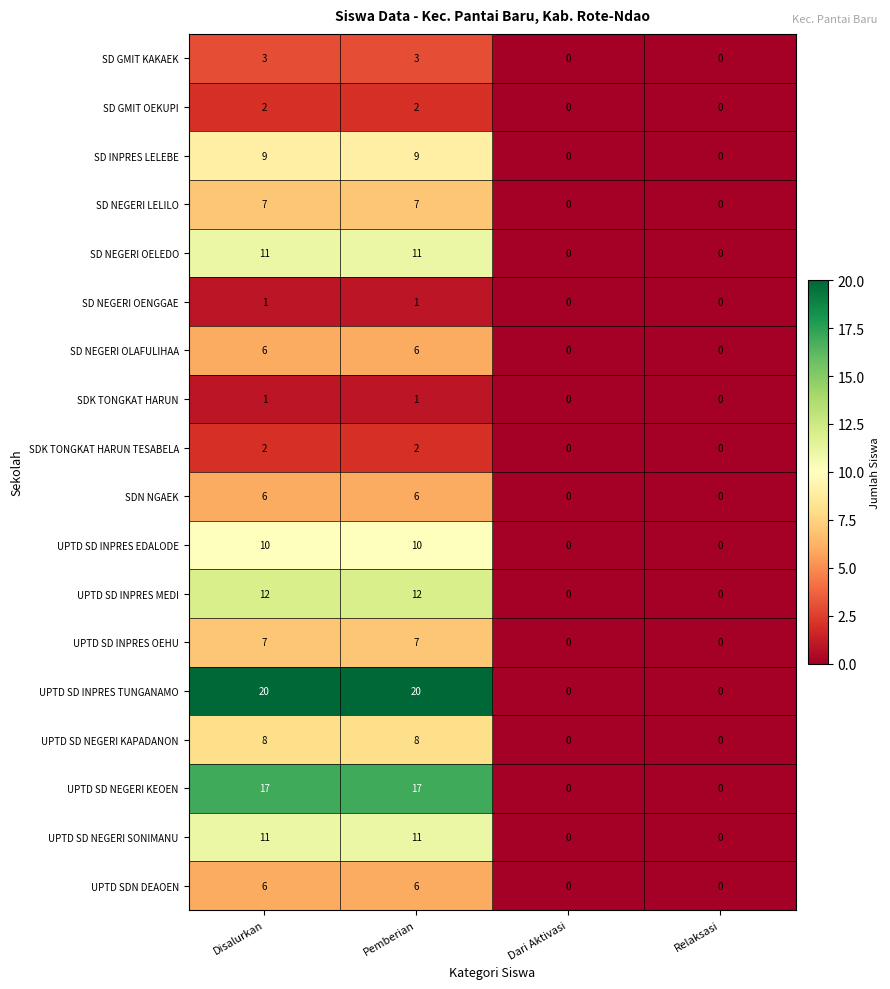

What value does the UPTD SD NEGERI KEOEN series have at Disalurkan, to the nearest 10?

20